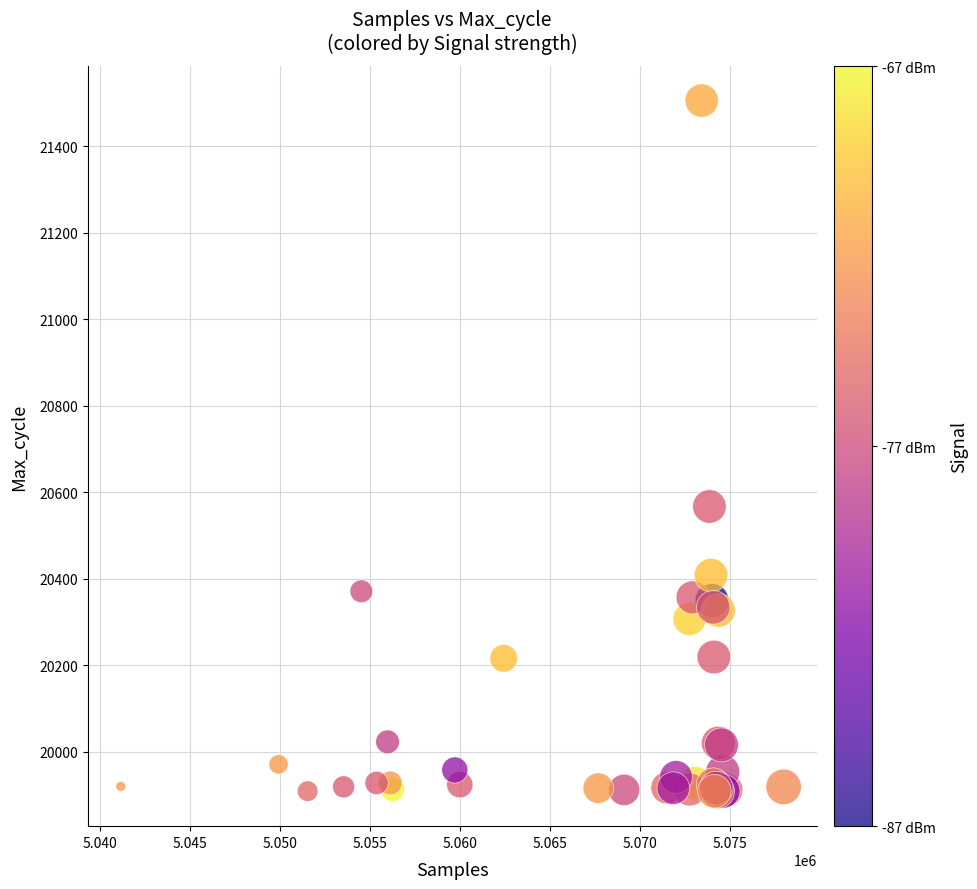

What Y value in the scatter plot is closest to 20706?

20567